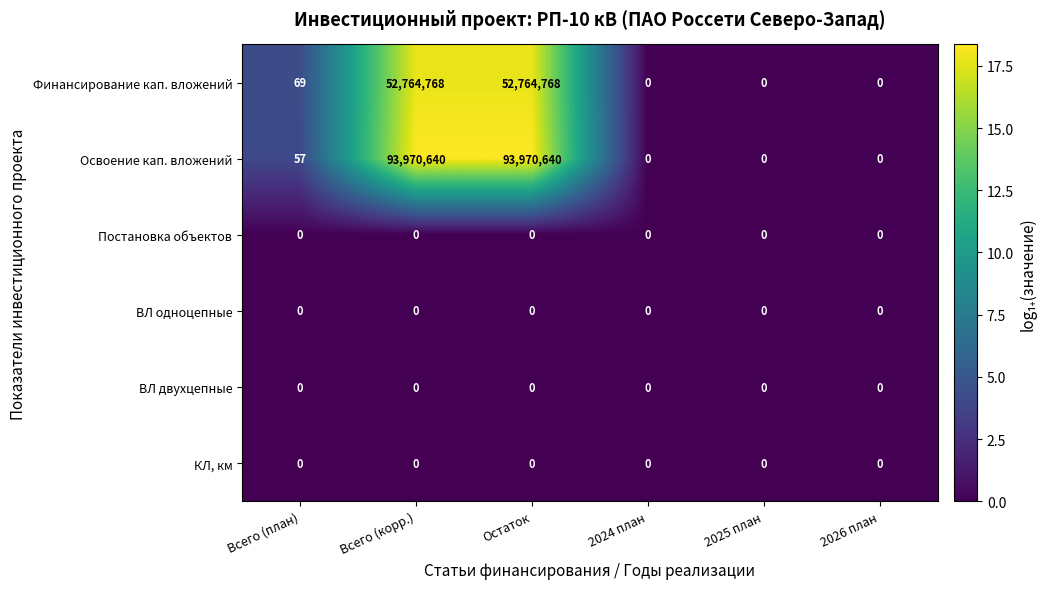

What is the difference between the second highest and minimum values in the Финансирование кап. вложений series?

52764768